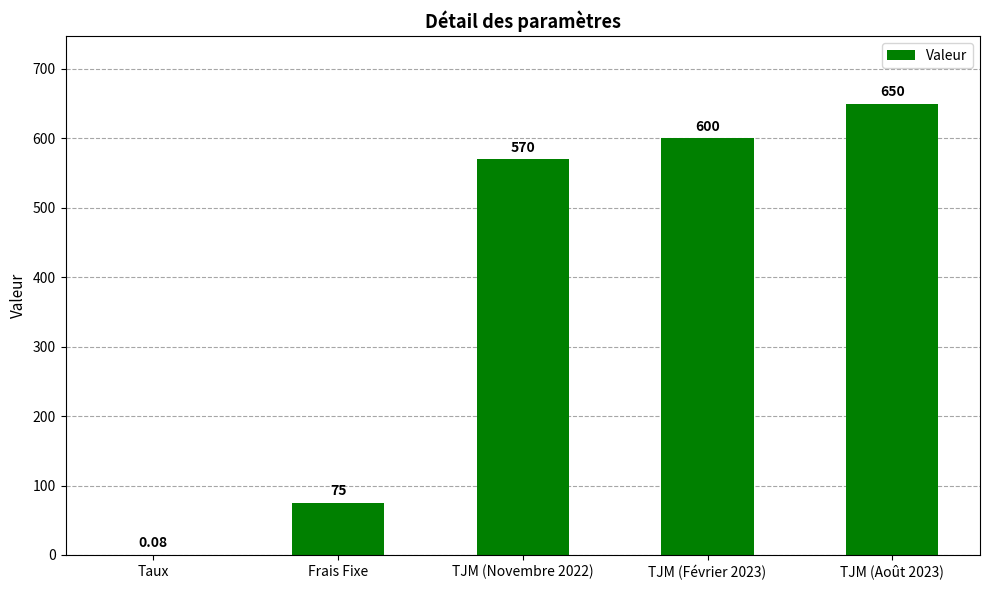

Approximately how many times larger is the value at TJM (Février 2023) compared to Frais Fixe?

8.0